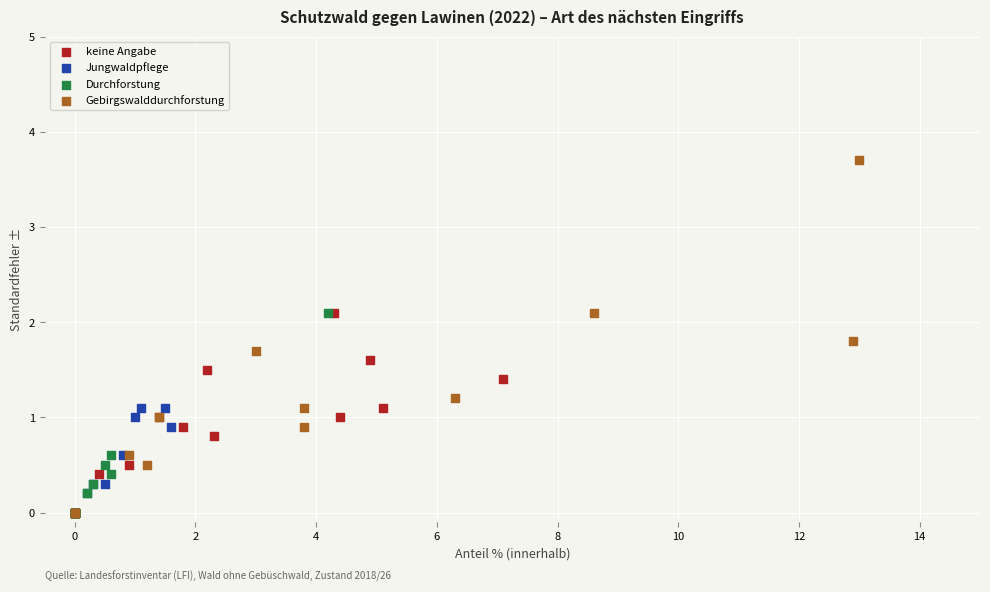

Which series has the widest spread of Y values?

Gebirgswalddurchforstung